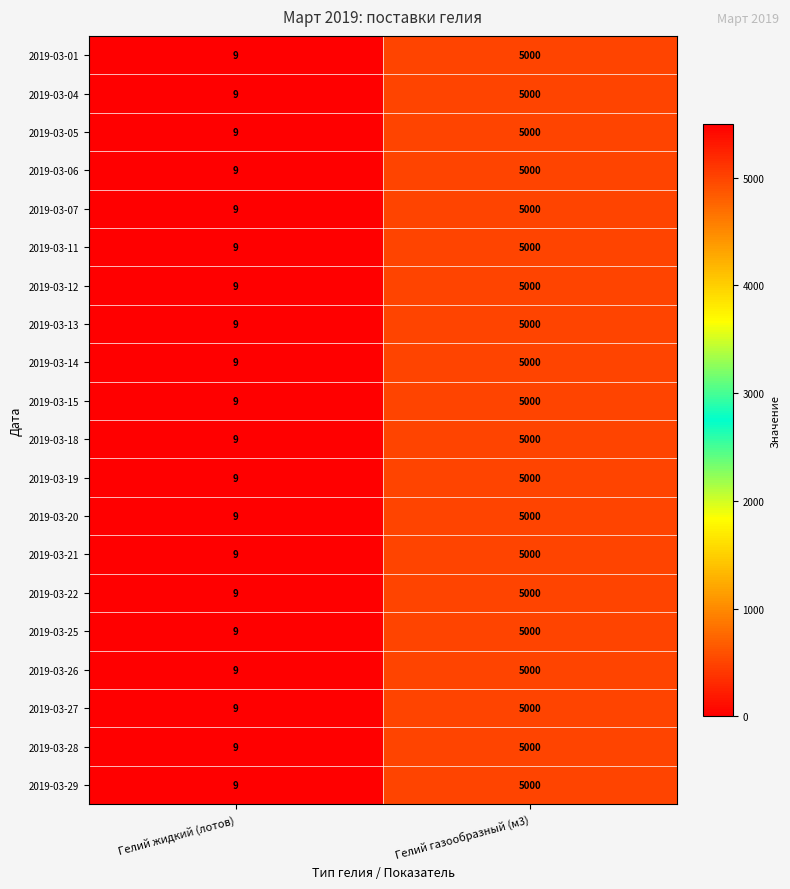

Read the 2019-03-27 value at Гелий газообразный (м3), to the nearest 10.

5000